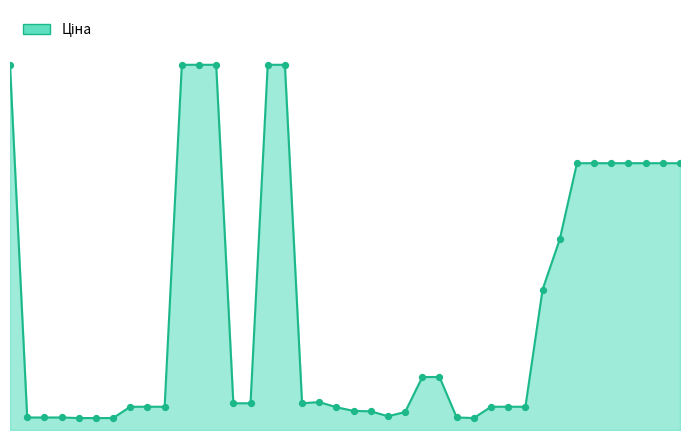

Which series contains the highest Y value?

Ціна line